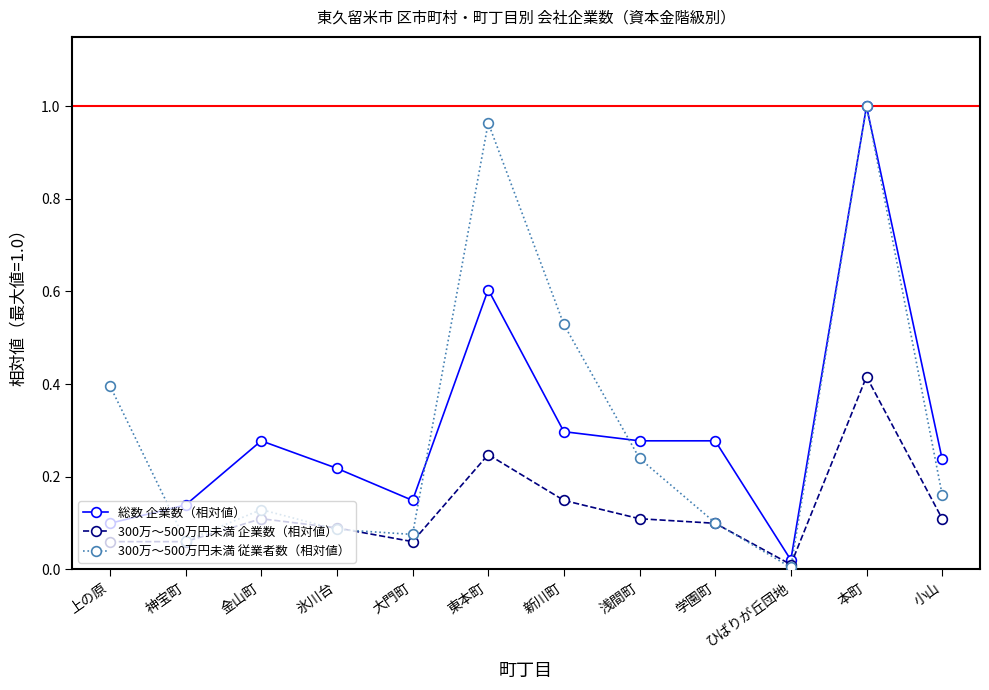

At which category is the sum across all series the highest?

本町